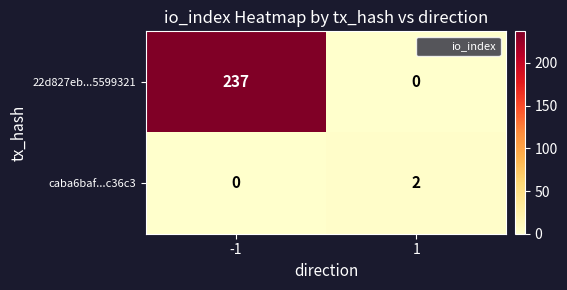

Rank the series at 1 from highest to lowest value.

caba6baf...c36c3, 22d827eb...5599321